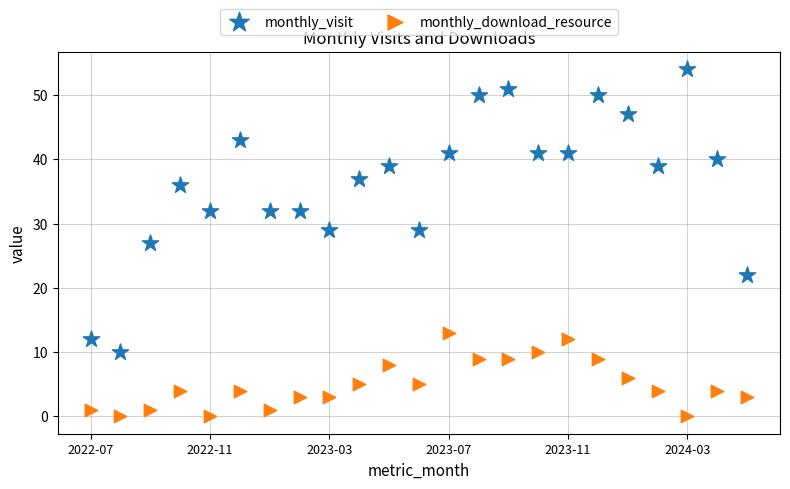

Which series reaches the minimum Y coordinate?

monthly_download_resource